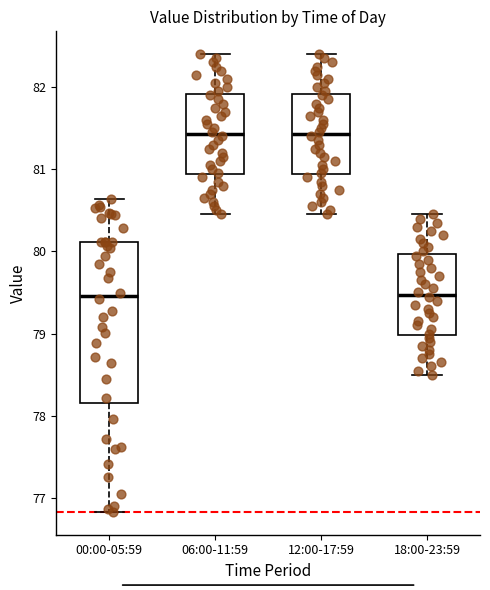

Which box is the tallest, from its lower edge to its upper edge?

00:00-05:59